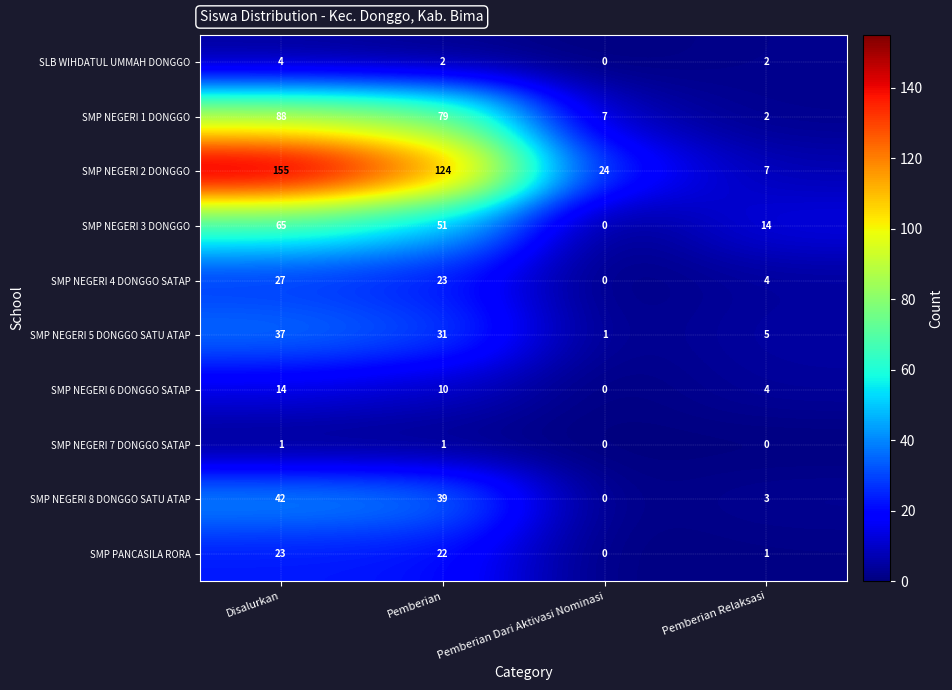

What is the difference between the maximum and minimum values in the SMP PANCASILA RORA series?

23